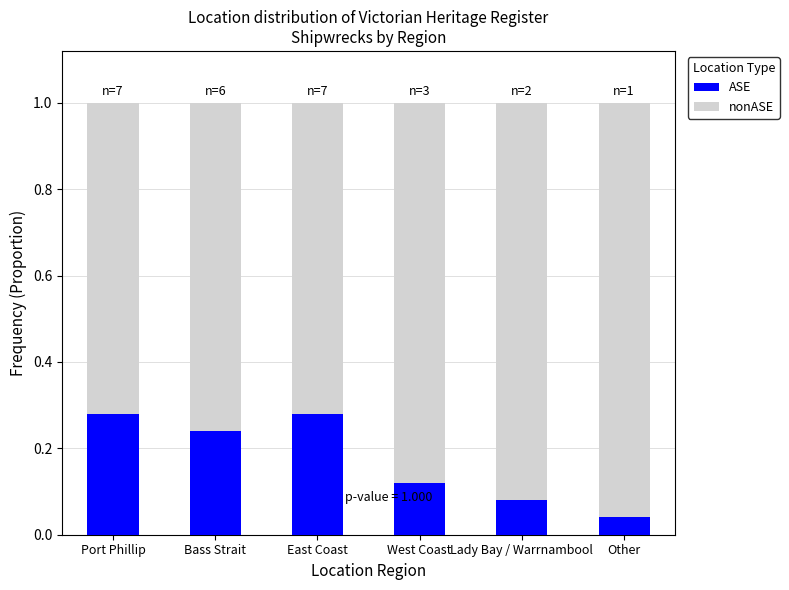

Count the ASE values in the range 0 to 1.

6